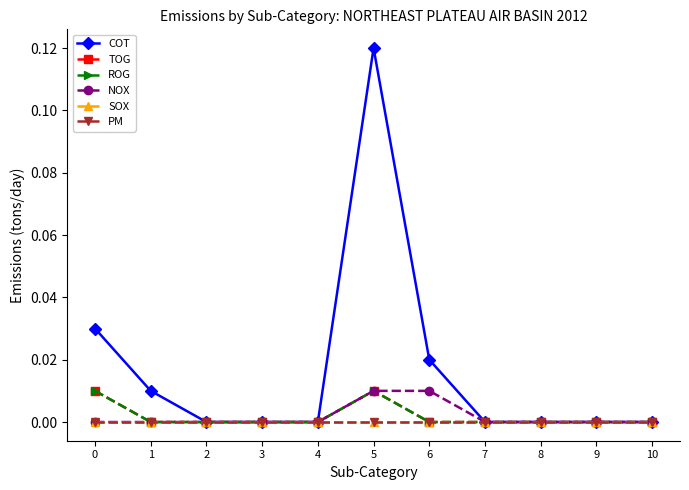

True or false: COT and PM intersect in this chart.

False